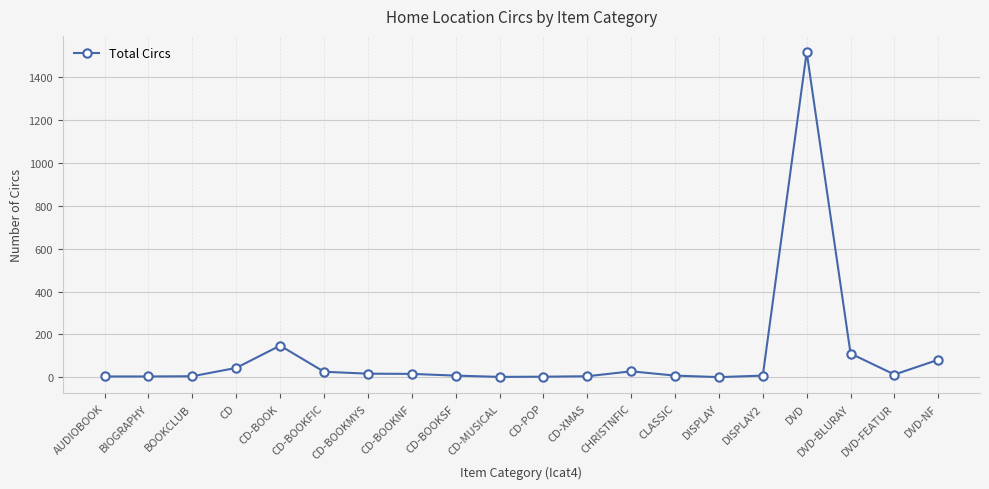

What is the greatest value displayed?

1517